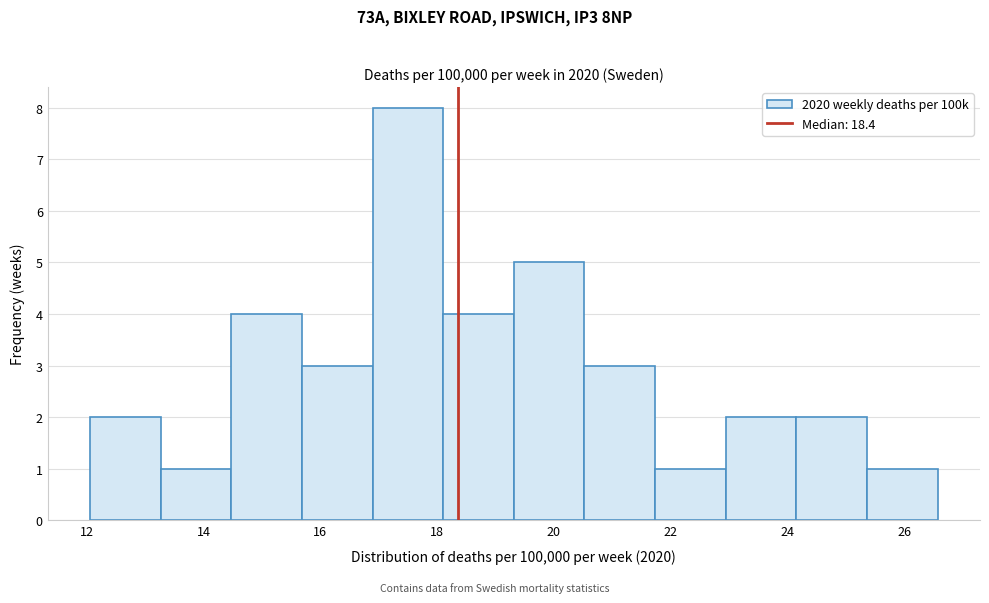

Reading left to right, list every bar in this chart as the range it spans on the x-axis followed by its height. Neither the bar edges nor the heights are printed on the chart, so give them approximately, as read against the axes.

12.0 to 13.2: 2
13.2 to 14.4: 1
14.4 to 15.6: 4
15.6 to 16.8: 3
16.8 to 18.2: 8
18.2 to 19.4: 4
19.4 to 20.6: 5
20.6 to 21.8: 3
21.8 to 23.0: 1
23.0 to 24.2: 2
24.2 to 25.4: 2
25.4 to 26.6: 1